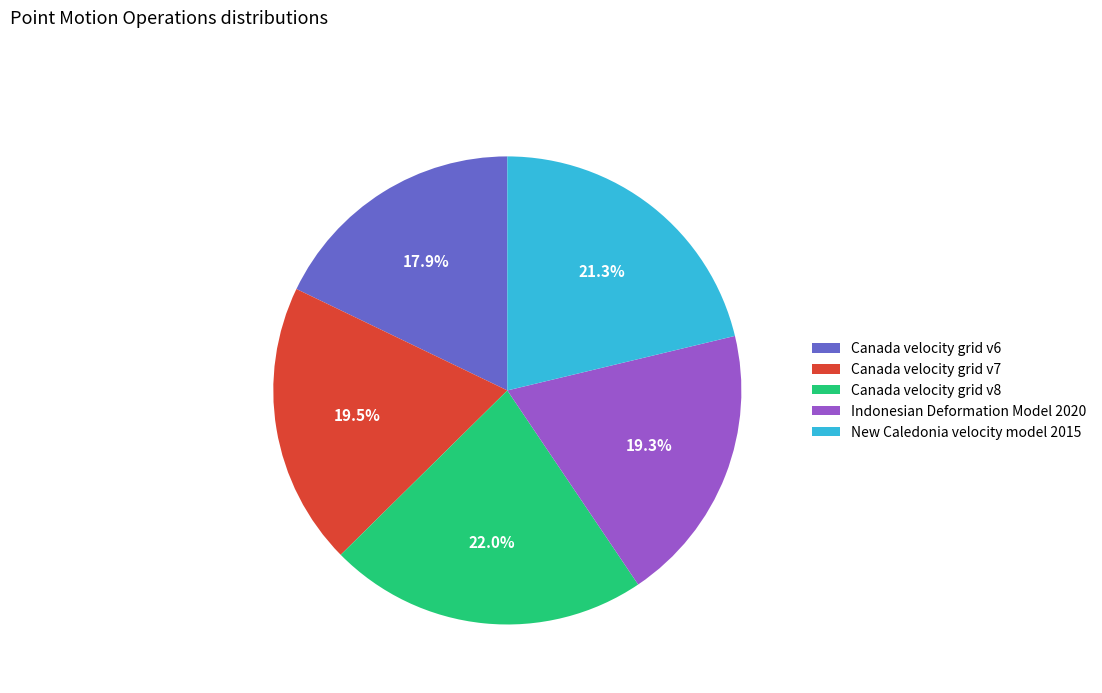

Which slice is the smallest?

Canada velocity grid v6